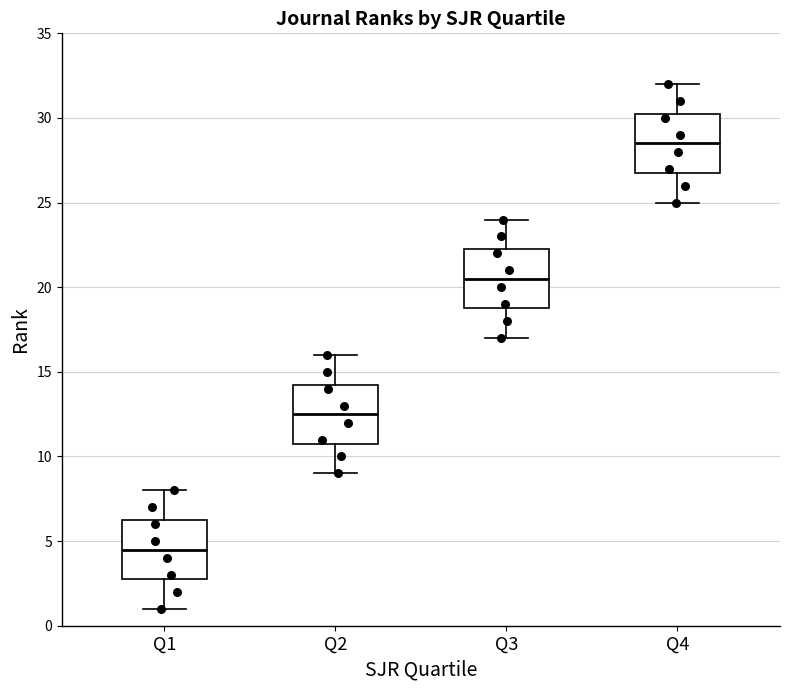

Reading left to right, transcribe this box plot: for each box, give where its median line is, the range the box spans, and where its two whiskers end, as read against the y-axis. The values are not printed on the chart, so give them approximately, as read against the axis.

Q1: median 4.5, box 3.0 to 6.5, whiskers 1.0 to 8.0
Q2: median 12.5, box 11.0 to 14.5, whiskers 9.0 to 16.0
Q3: median 20.5, box 19.0 to 22.5, whiskers 17.0 to 24.0
Q4: median 28.5, box 27.0 to 30.5, whiskers 25.0 to 32.0